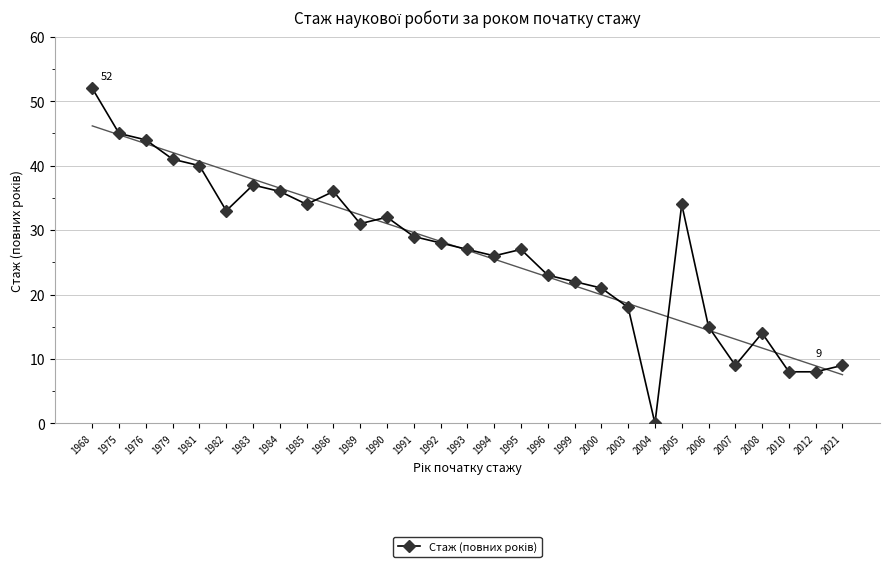

Reading left to right, list all the values displayed in this chart.

1968=52	1975=45	1976=44	1979=41	1981=40	1982=33	1983=37	1984=36	1985=34	1986=36	1989=31	1990=32	1991=29	1992=28	1993=27	1994=26	1995=27	1996=23	1999=22	2000=21	2003=18	2004=0	2005=34	2006=15	2007=9	2008=14	2010=8	2012=8	2021=9